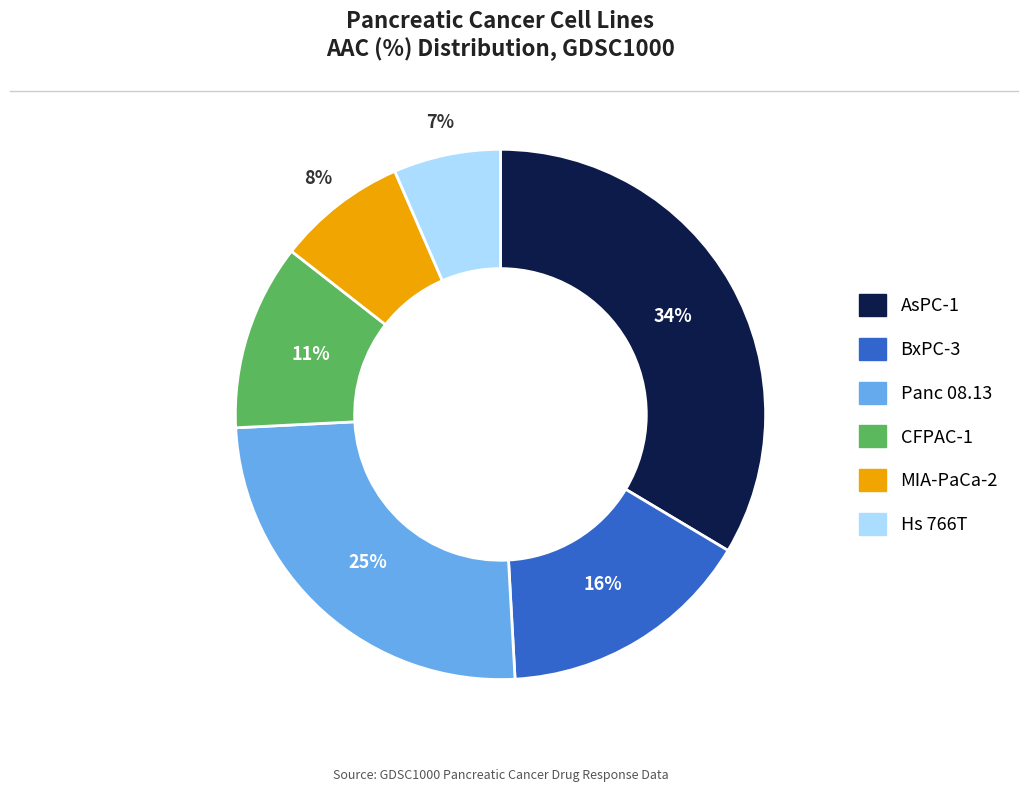

How many segments does this pie chart have?

6